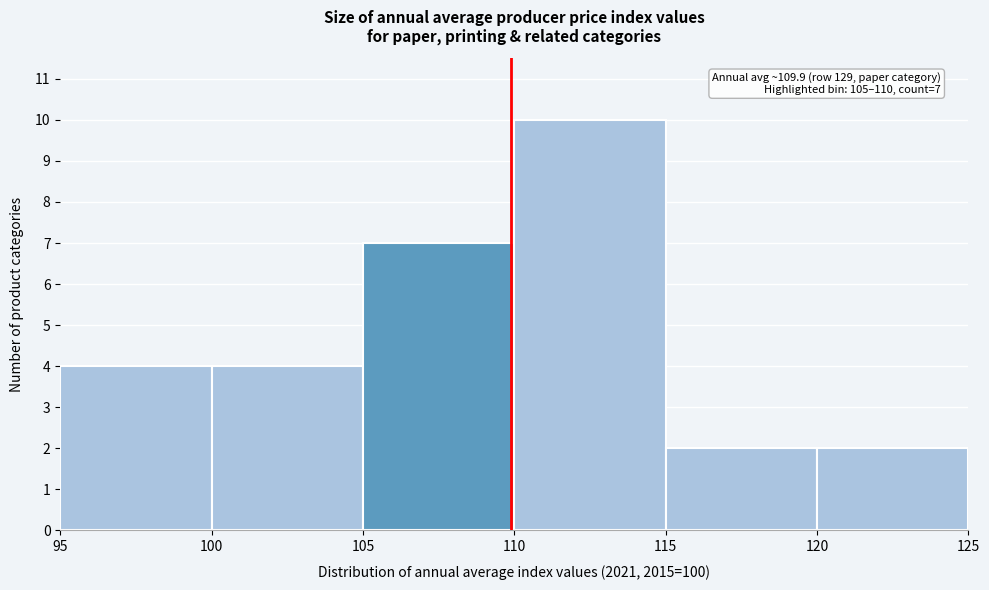

Which range on the x-axis has the tallest bar?

110 to 115